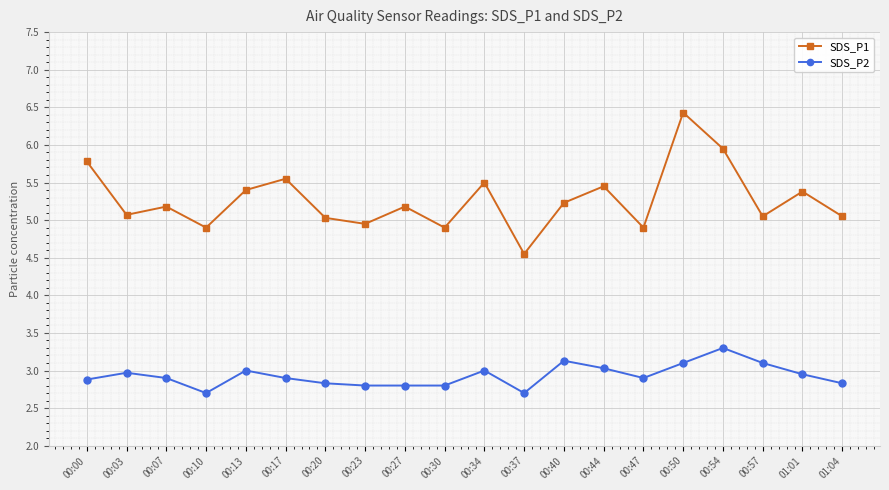

True or false: SDS_P2 and SDS_P1 cross at least once.

False